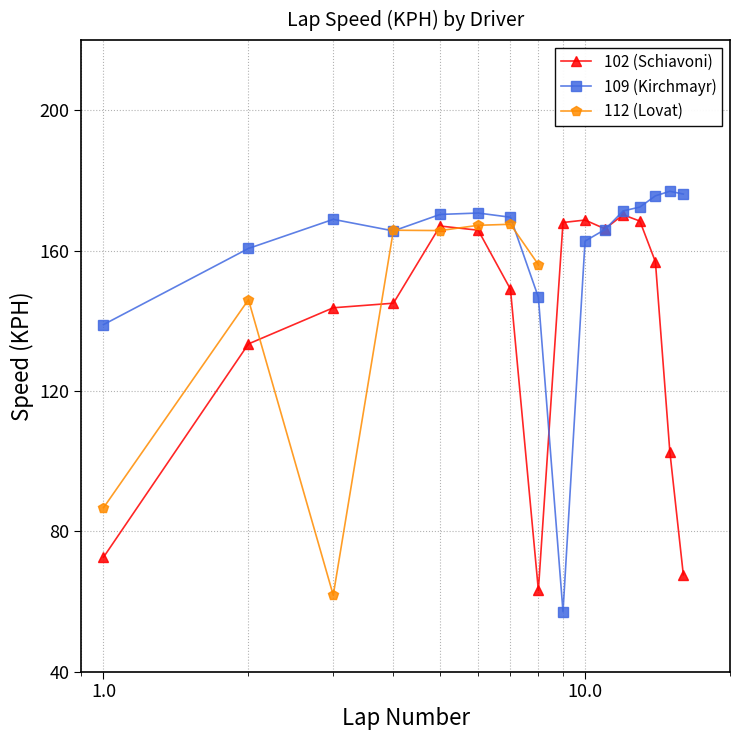

What is the value of the 102 (Schiavoni) point at the 11th from the left?

166.2